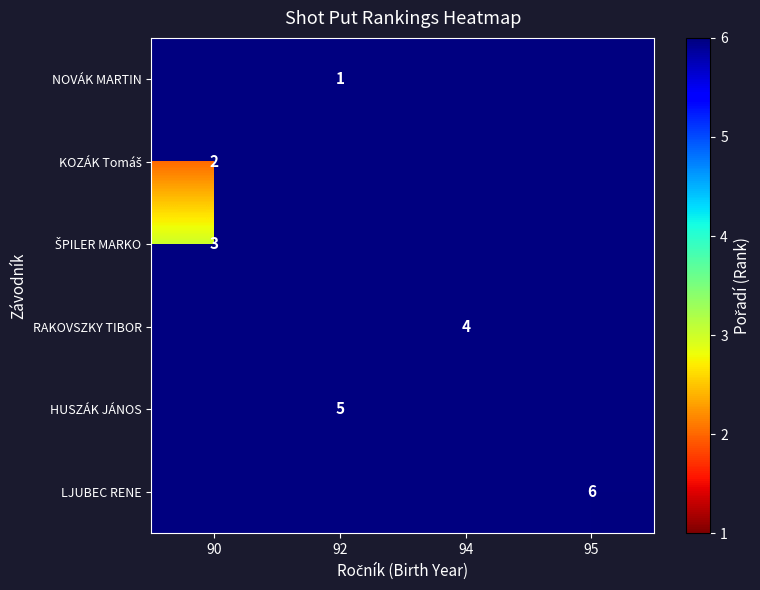

The LJUBEC RENE series shows 4 at 95. True or false?

False